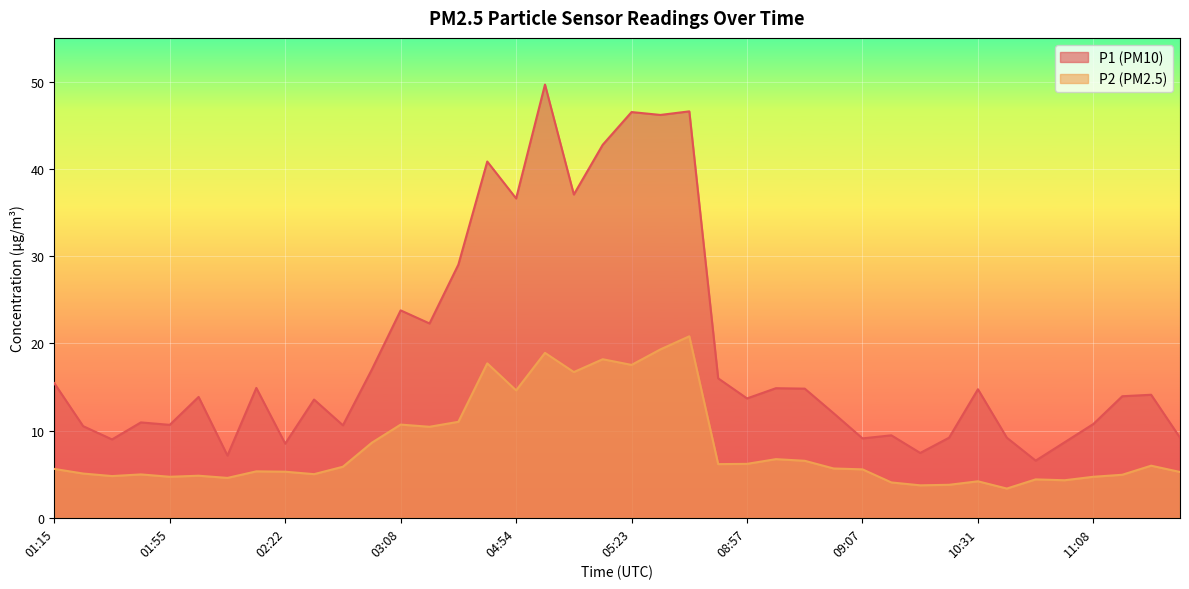

True or false: P1 and P2 intersect in this chart.

False